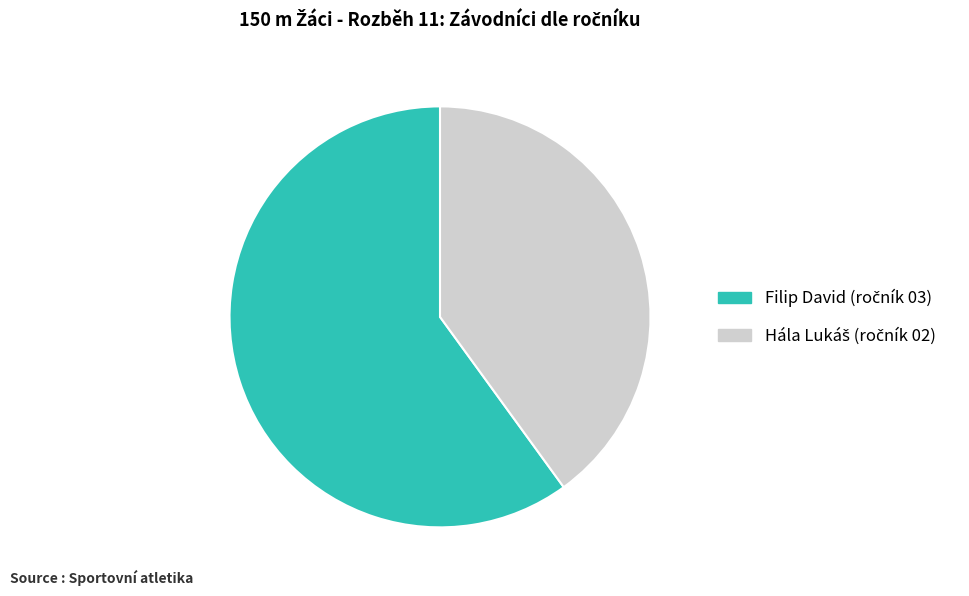

Which slice is the largest?

Filip David